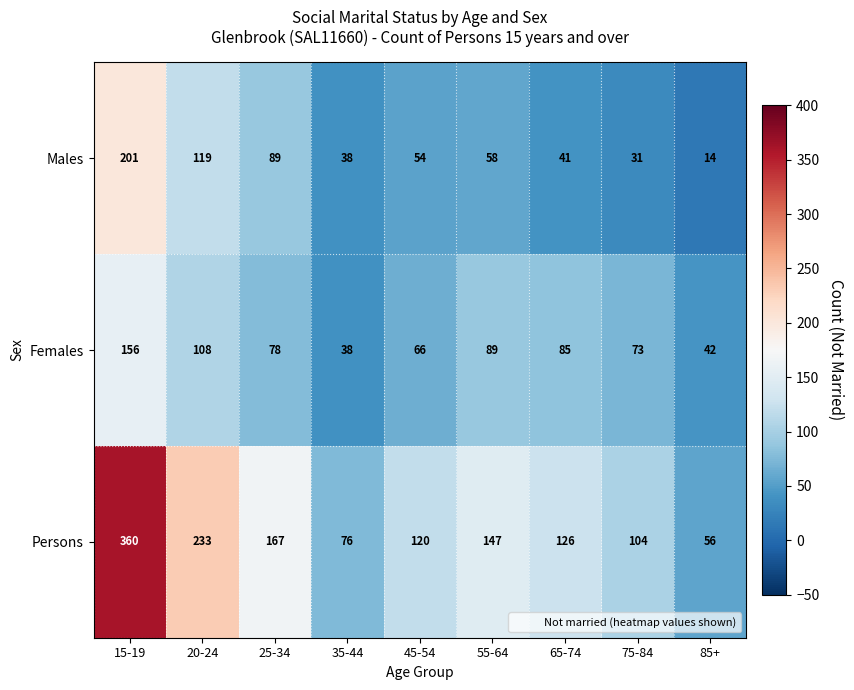

Reading left to right, transcribe all the data shown in this chart.

Males: 201	119	89	38	54	58	41	31	14
Females: 156	108	78	38	66	89	85	73	42
Persons: 360	233	167	76	120	147	126	104	56